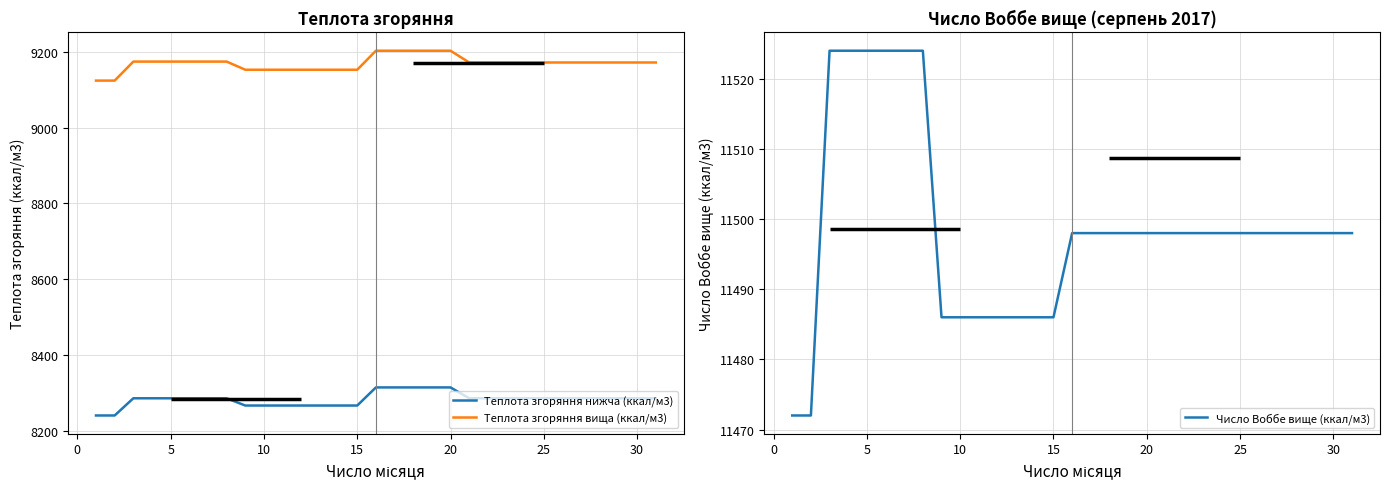

What is the value of the Теплота згоряння нижча (ккал/м3) point at the 3rd from the left?

8285.6